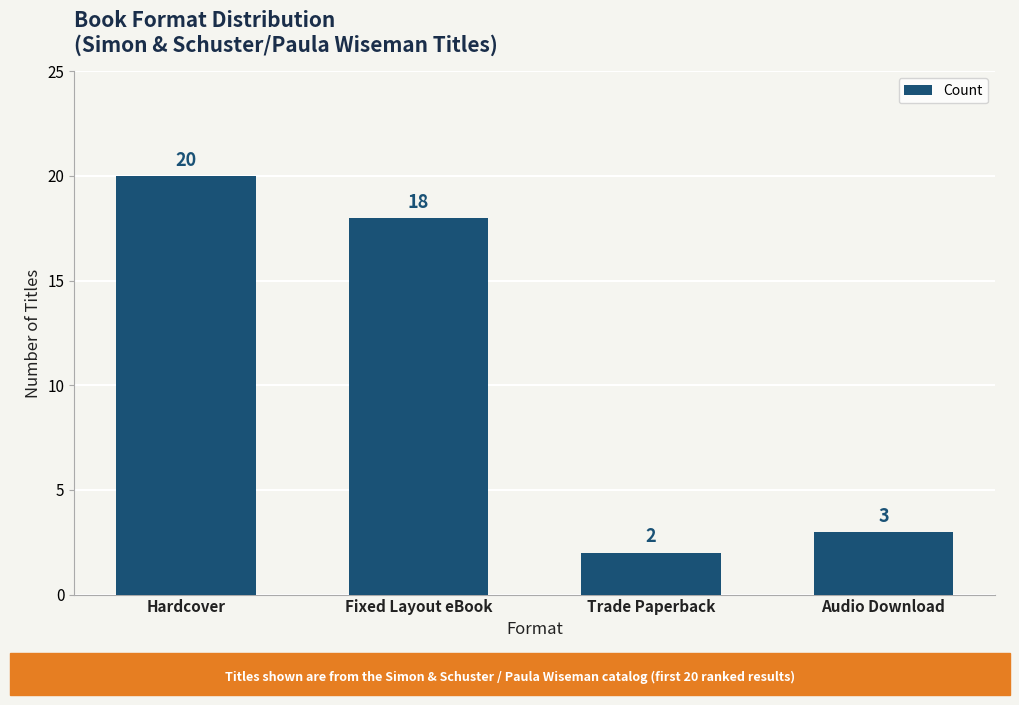

At which category does the chart reach its minimum across all series?

Trade Paperback